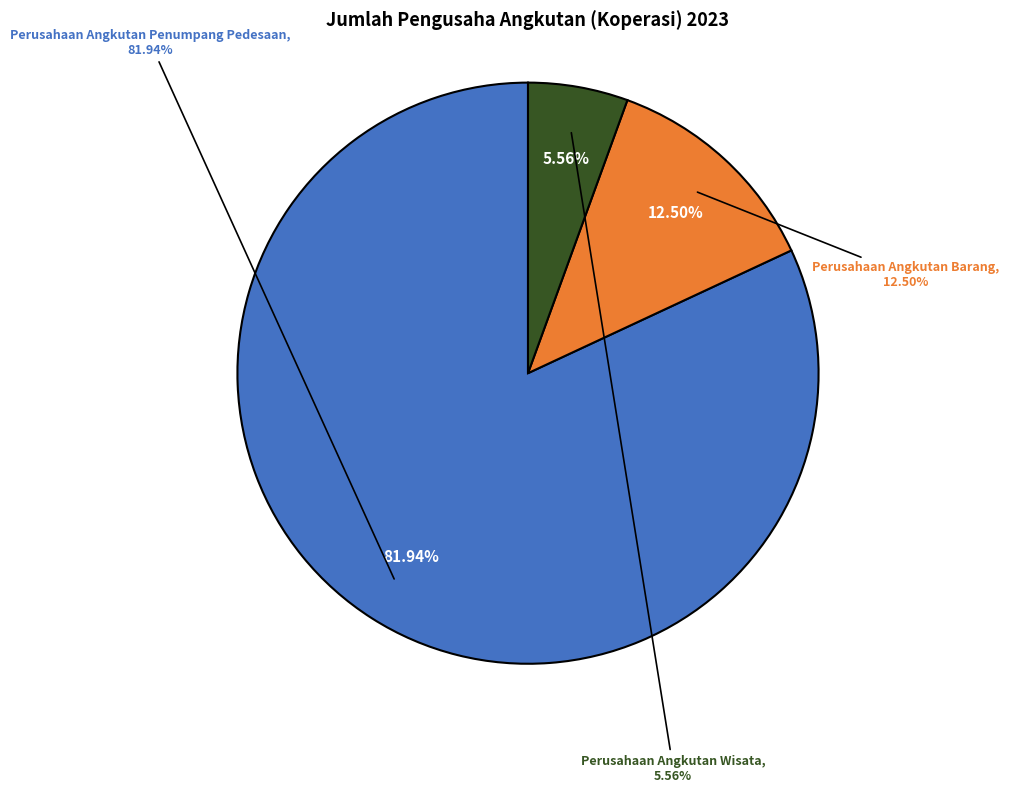

Is there any slice that represents more than half of the pie?

Yes